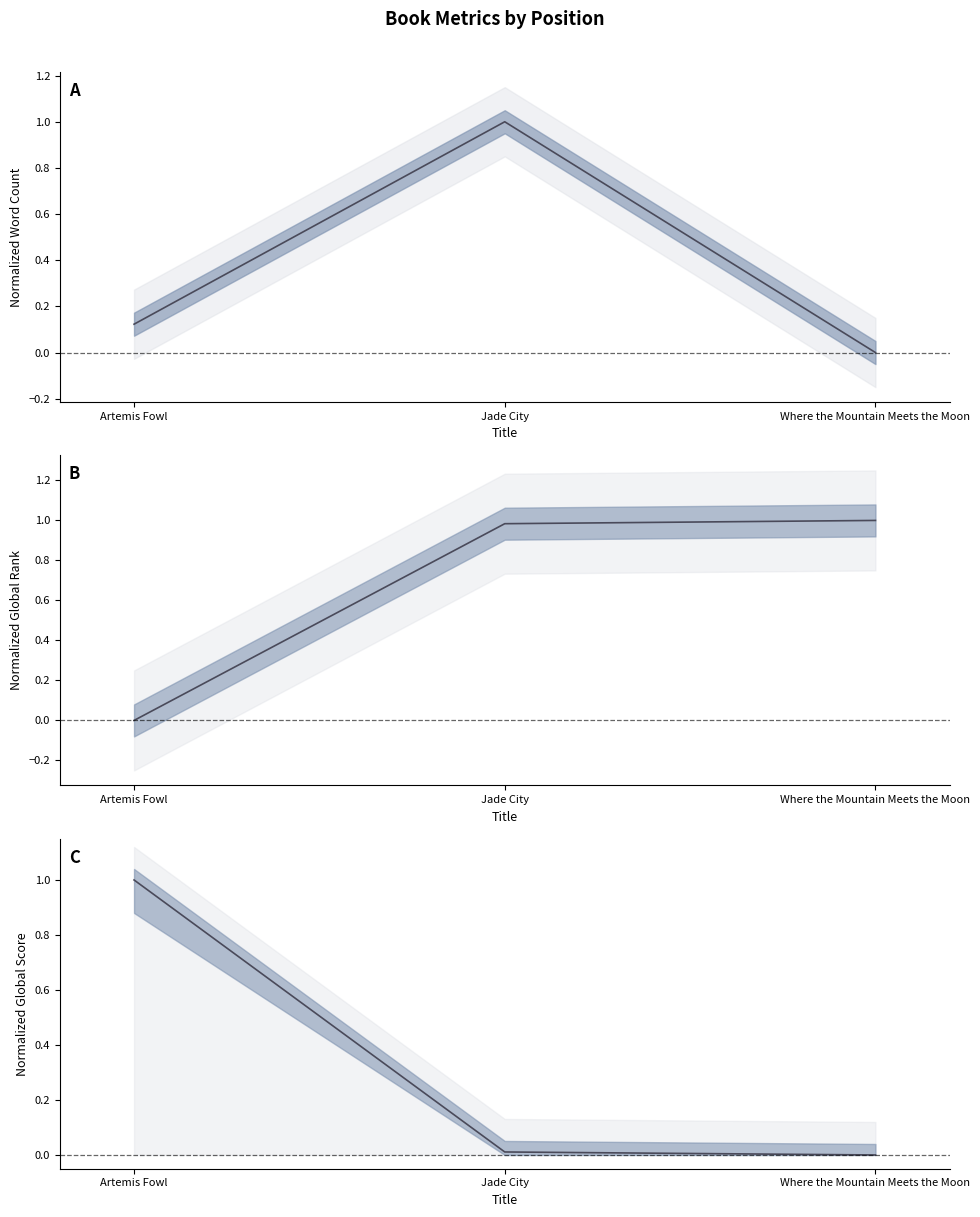

What is the difference between the Global Rank (line) values at Jade City and Artemis Fowl?

1.0